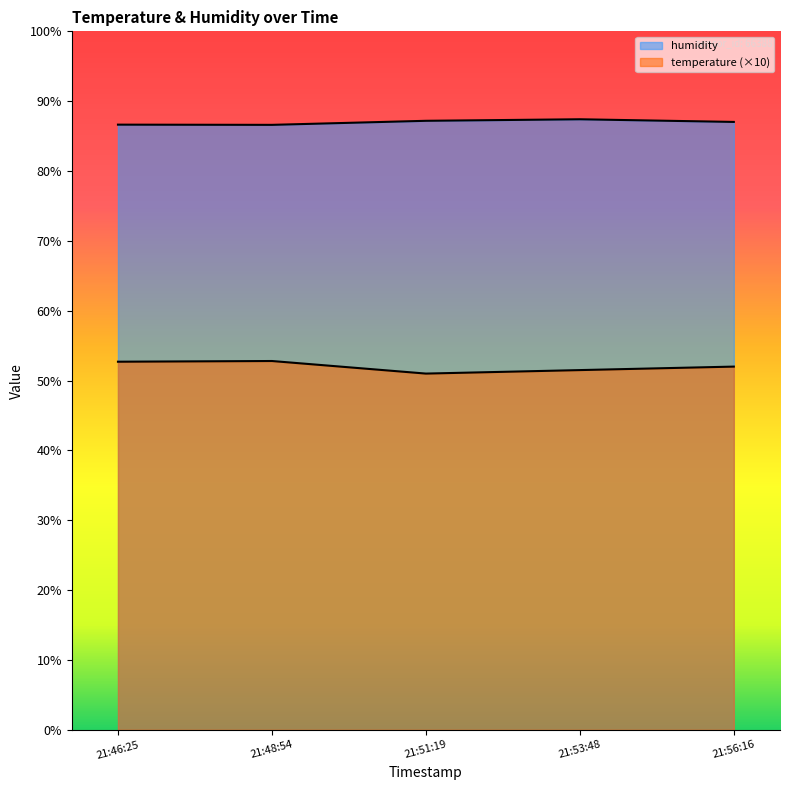

At which label does temperature first exceed 52?

21:46:25